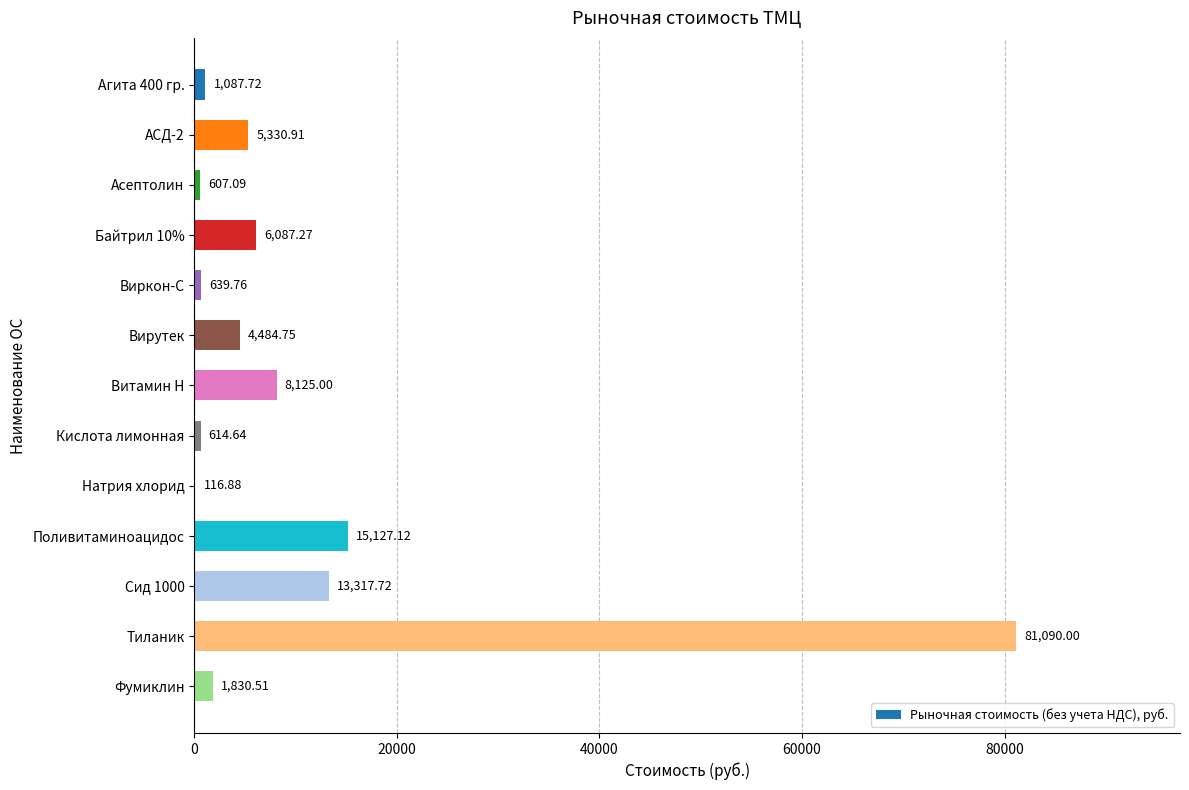

What is the sum of all values?

138459.4